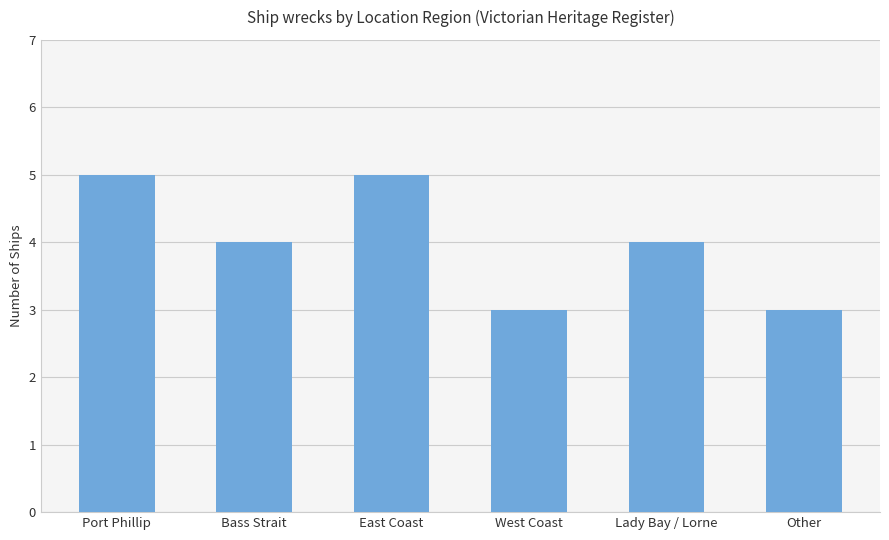

Approximately how many times larger is the value at East Coast compared to Port Phillip?

1.0